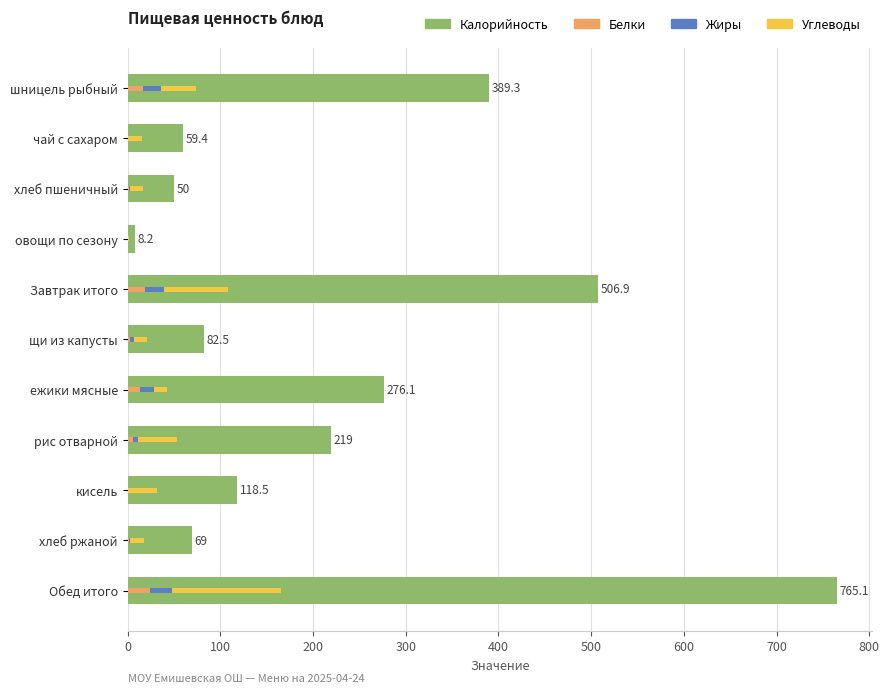

How many values in the Белки series exceed 3?

6